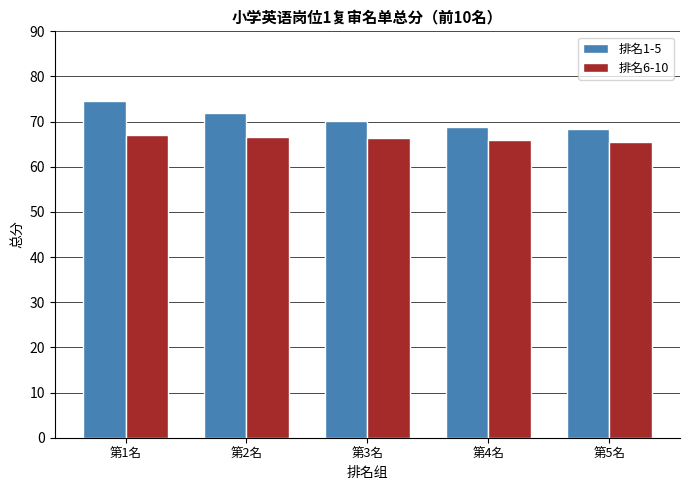

How many bars are there in each group?

2